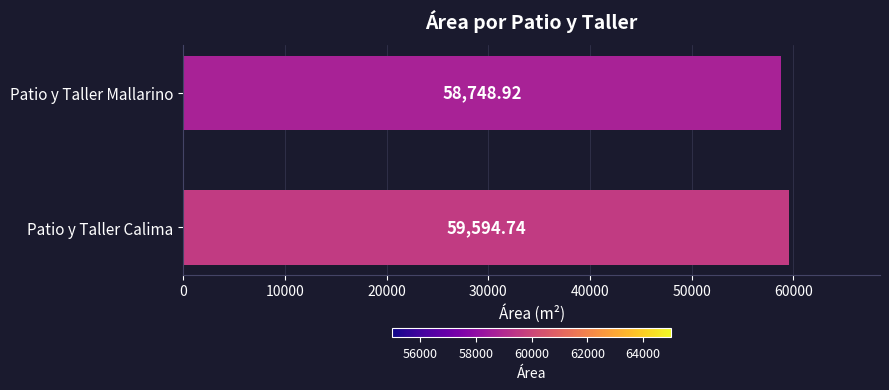

What is the difference between the maximum and minimum values?

845.8